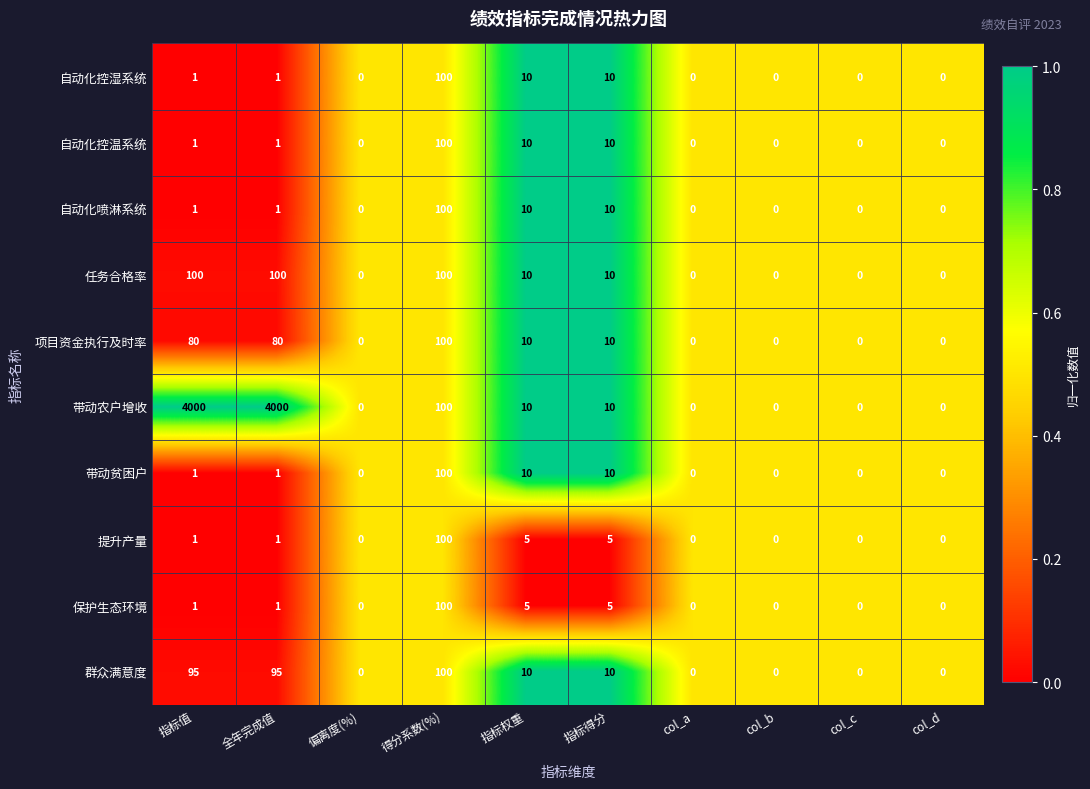

How many data points does each series have?

10